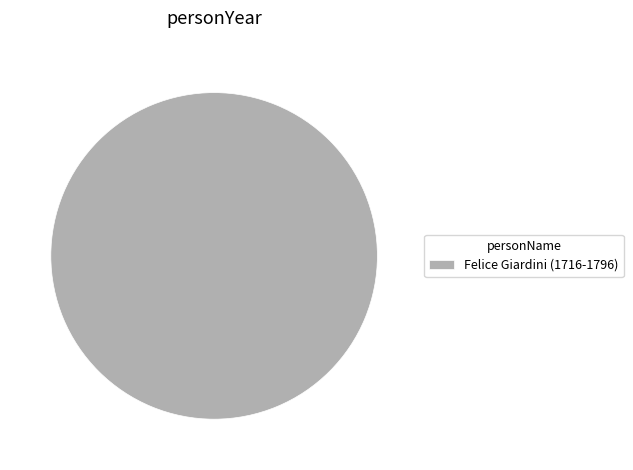

Does any single category account for the majority?

Yes